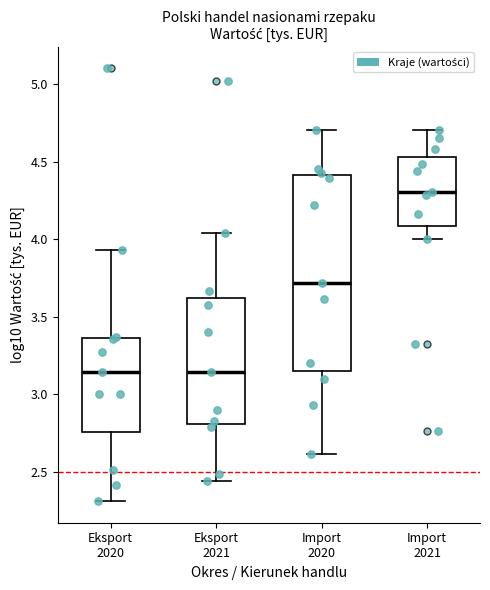

Where does the upper whisker of the box for Import 2021 end on the y-axis? The values are not printed on the chart, so give them approximately, as read against the axis.

4.70